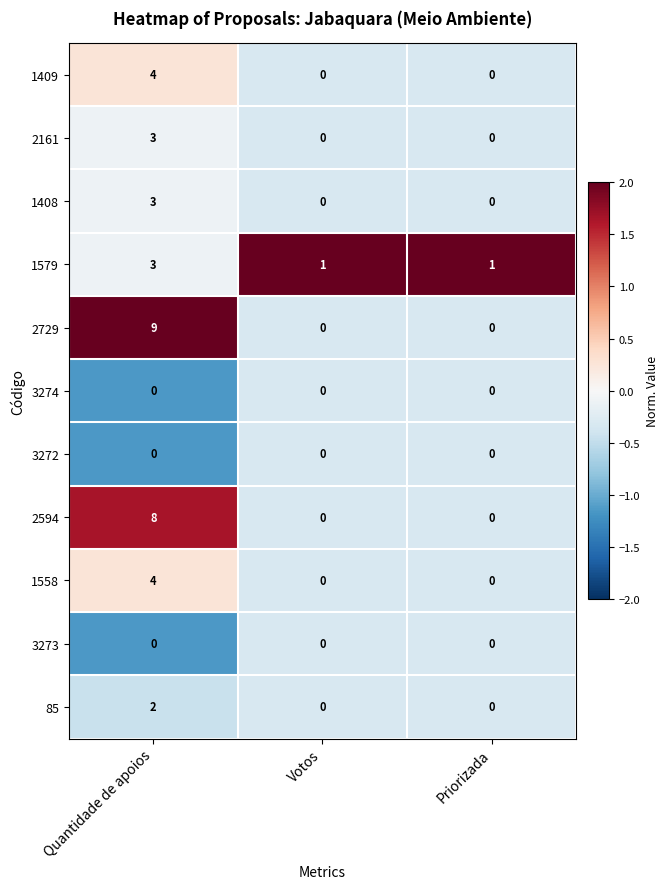

What is the highest value of the 1579 series?

3